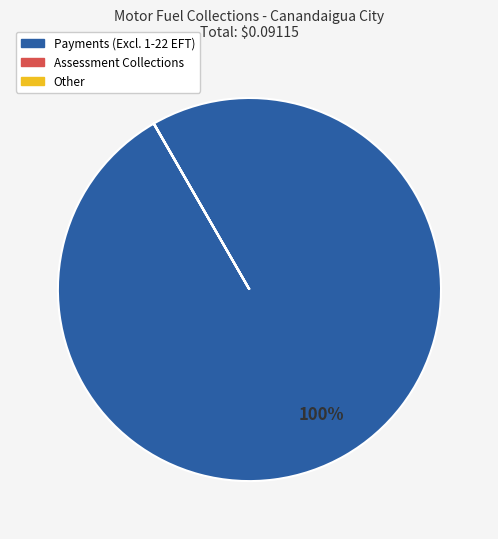

Does any single category account for the majority?

Yes